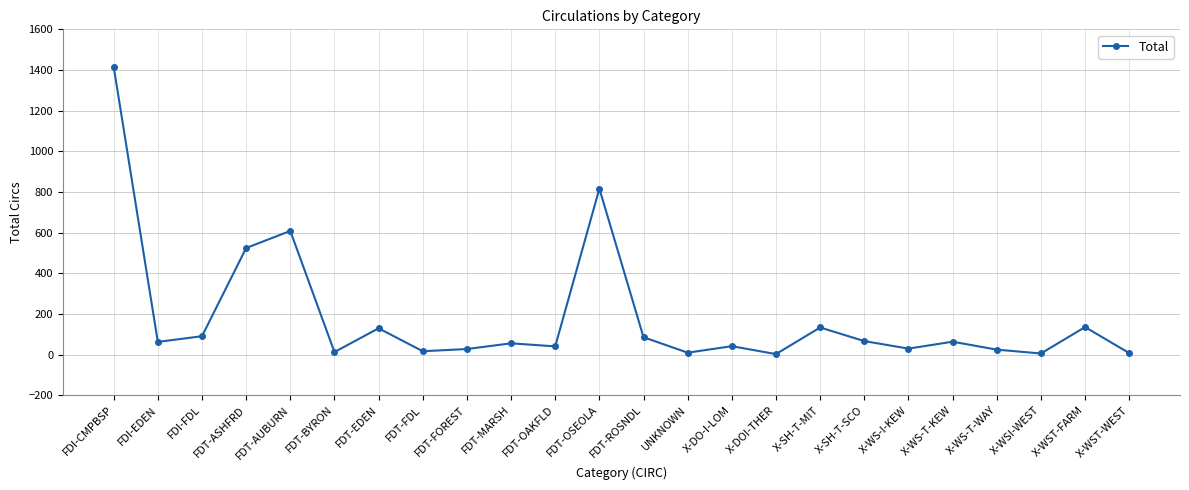

Which category has the highest value across all series?

FDI-CMPBSP